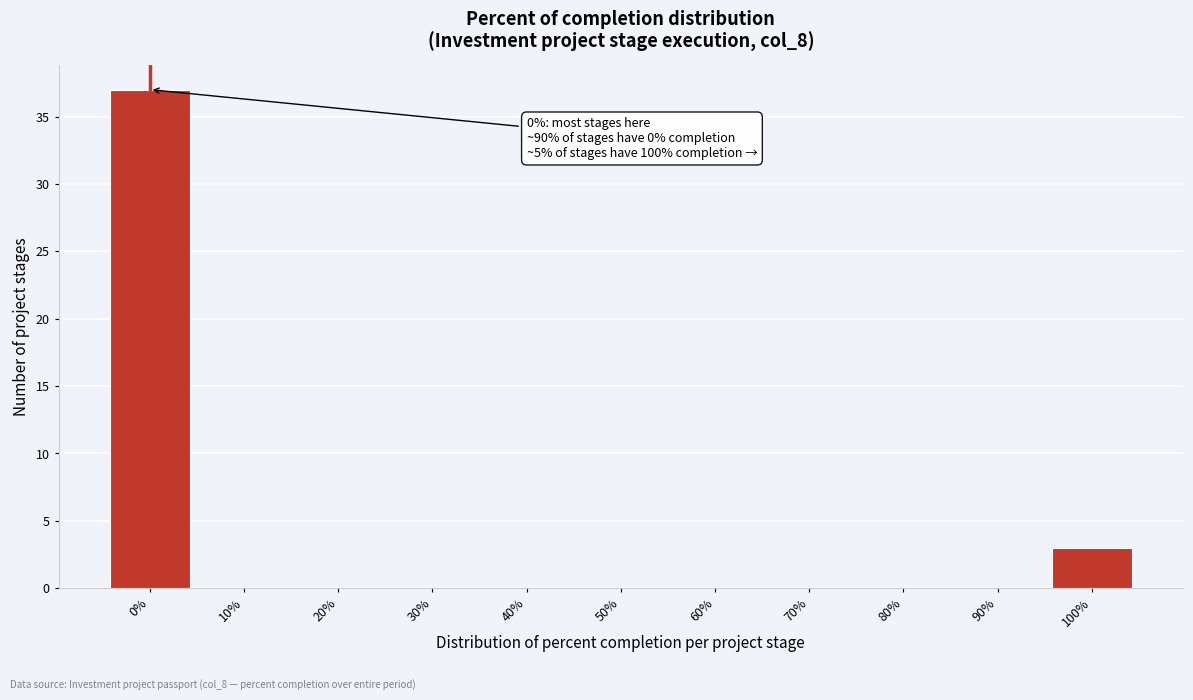

Reading right to left, what are all the values shown in this chart?

100%=3	90%=0	80%=0	70%=0	60%=0	50%=0	40%=0	30%=0	20%=0	10%=0	0%=37